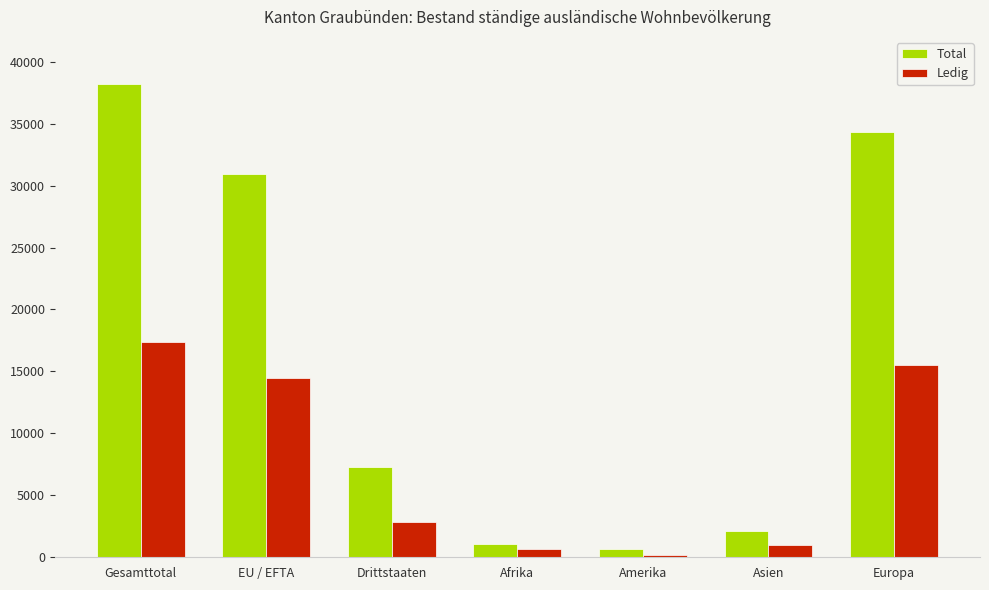

Where is Total nearest to the value 19439?

EU / EFTA